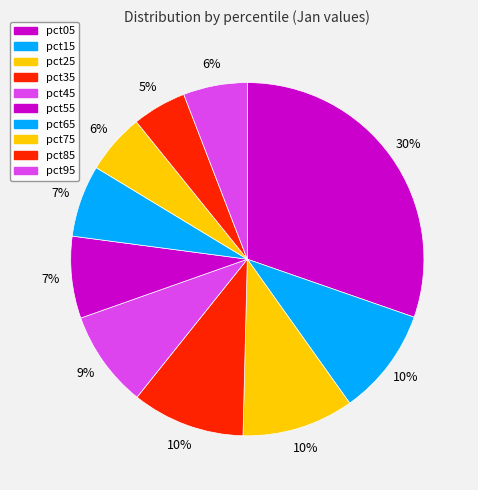

Is it true that pct05 is 30% of the pie?

True